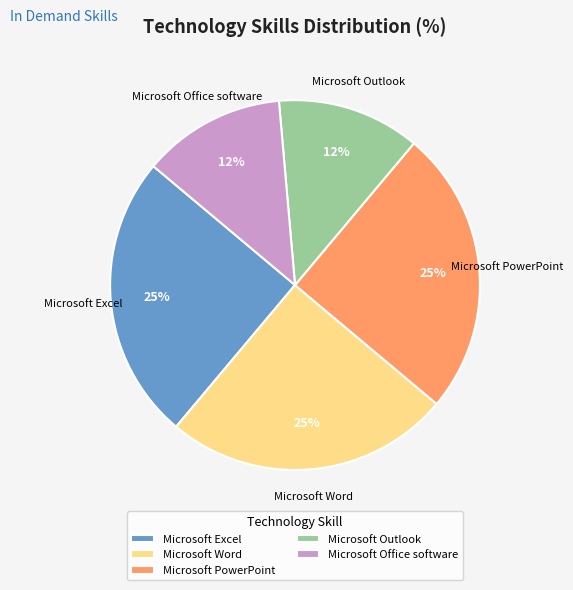

Is Microsoft Excel the majority of the pie?

No